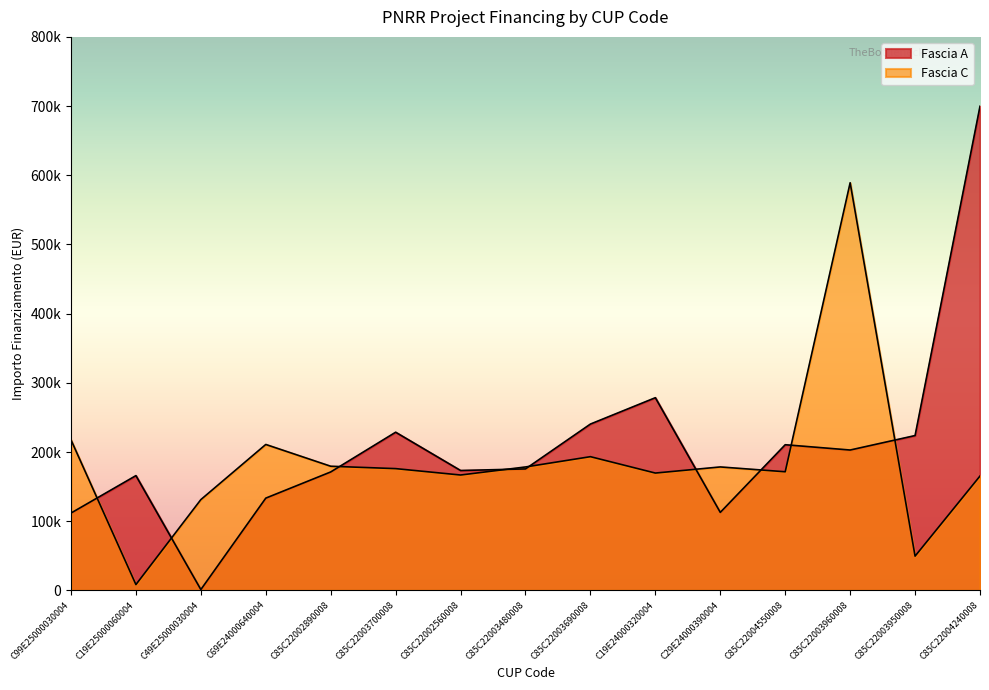

The value of Fascia A at C85C22003700008 is 409105.9. True or false?

False